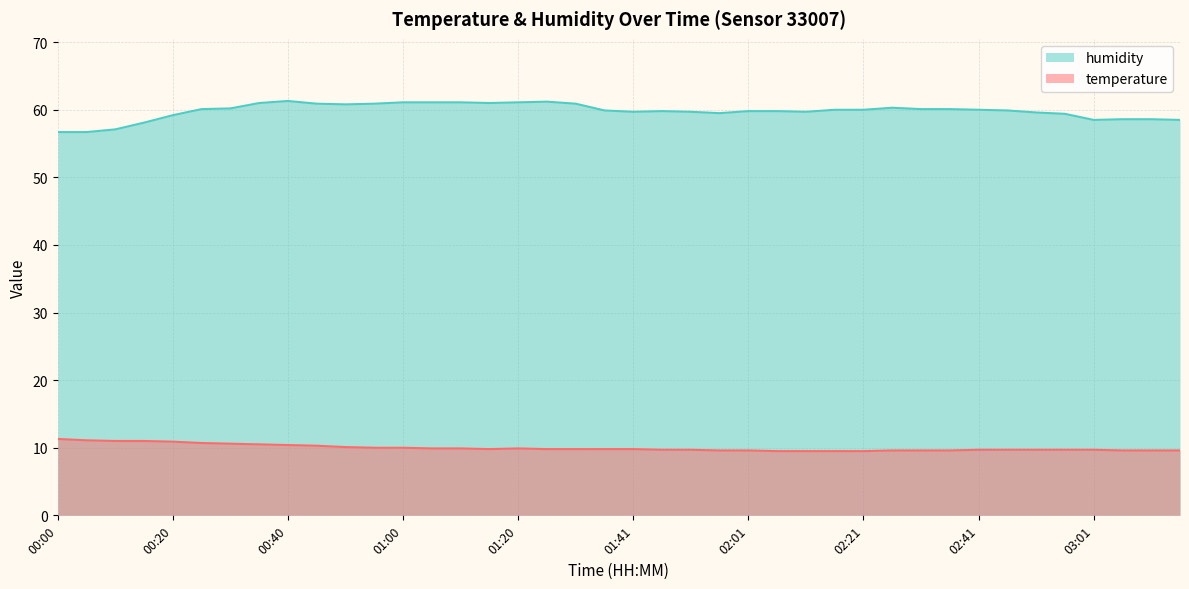

At which label does temperature reach its minimum?

02:06